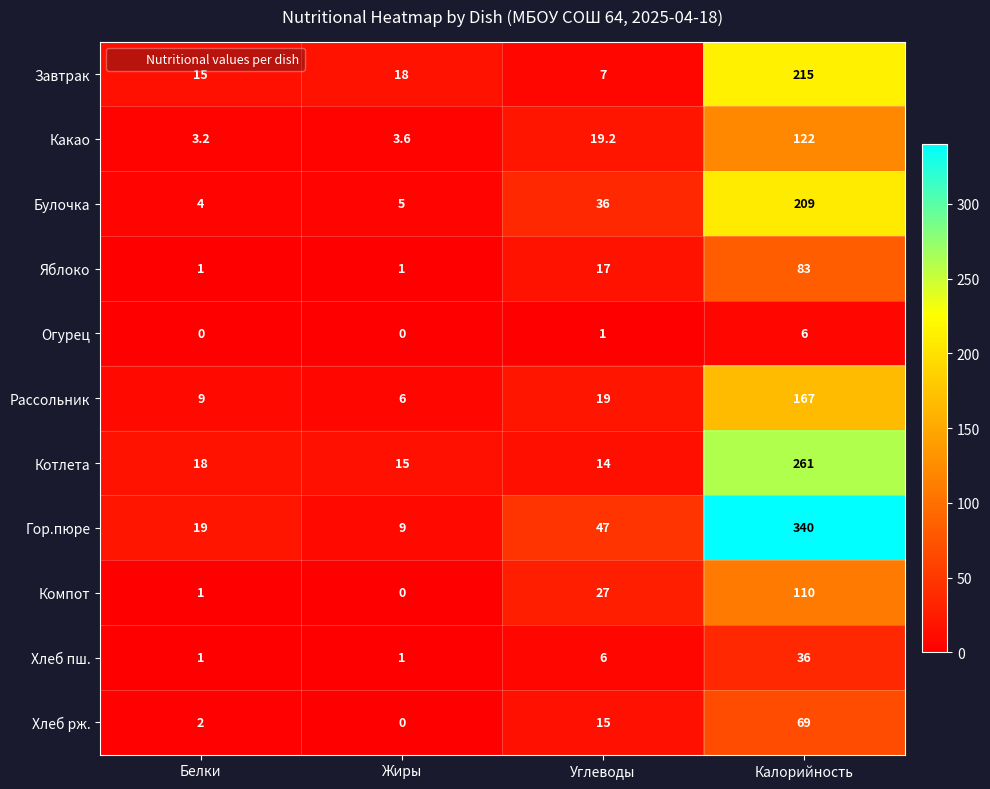

What is the difference between the maximum and second lowest values in the Компот series?

109.0